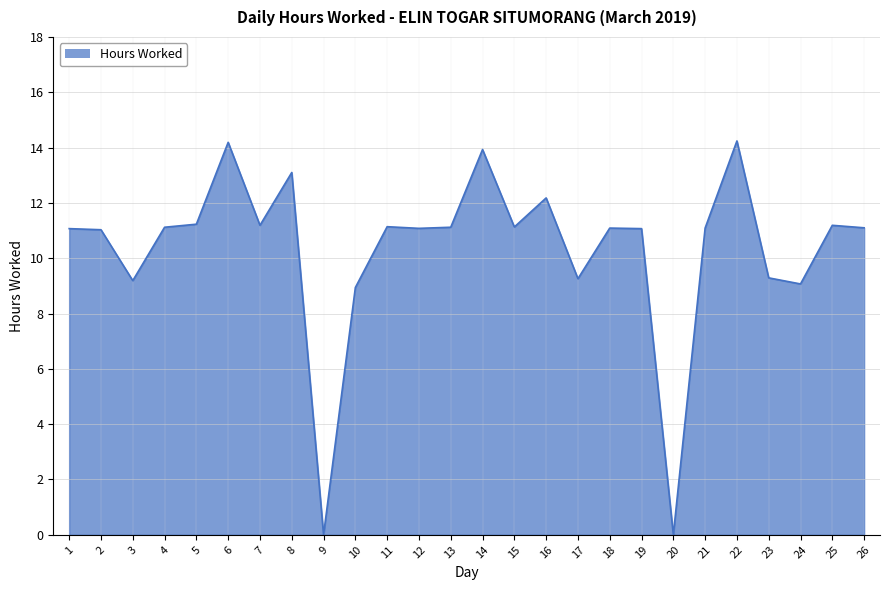

Is it true that the value at 17 is 9.3?

True